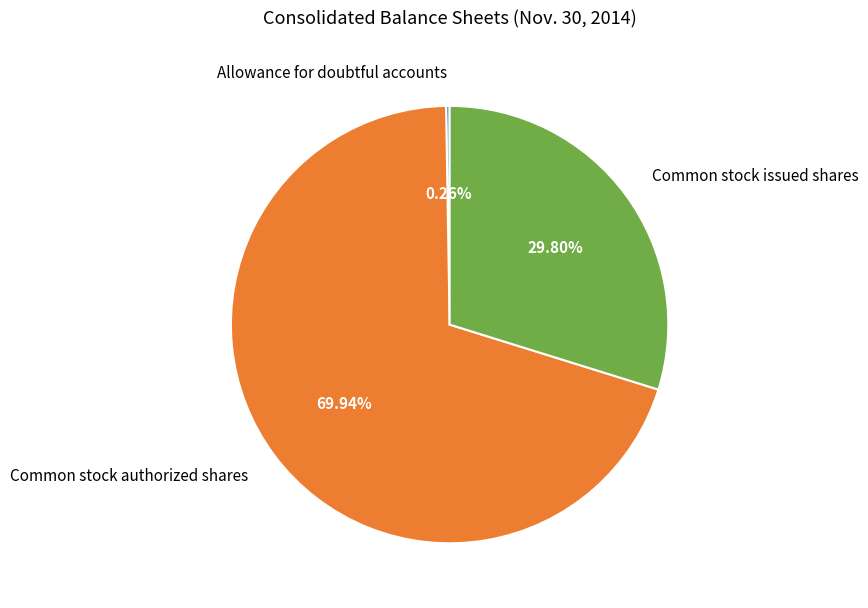

Which slice represents more than half of the pie?

Common stock authorized shares